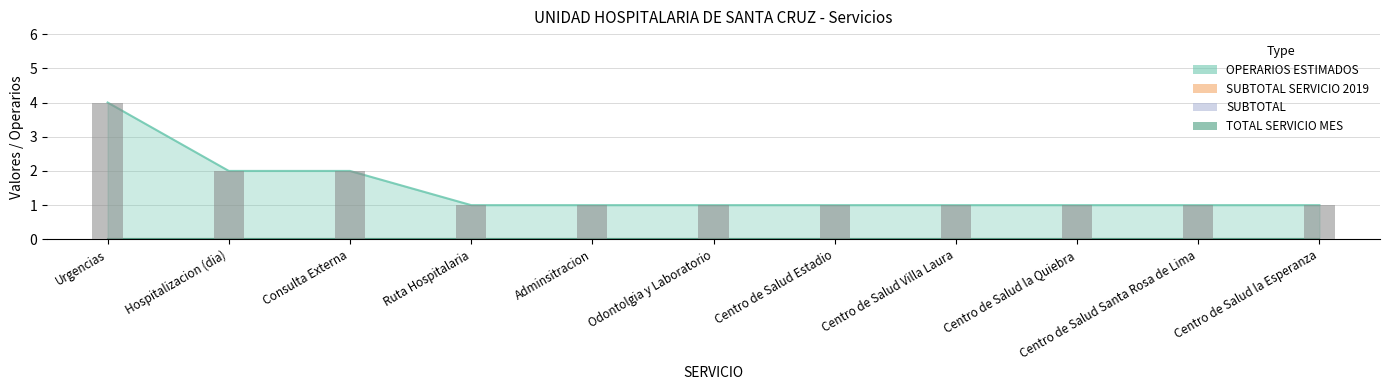

What is the label of the 6th bar from the left?

Odontolgia y Laboratorio